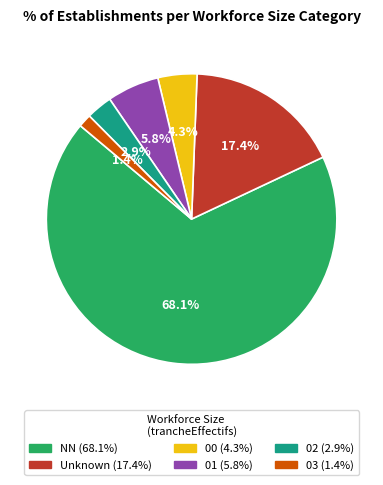

Is there a majority slice in this chart?

Yes